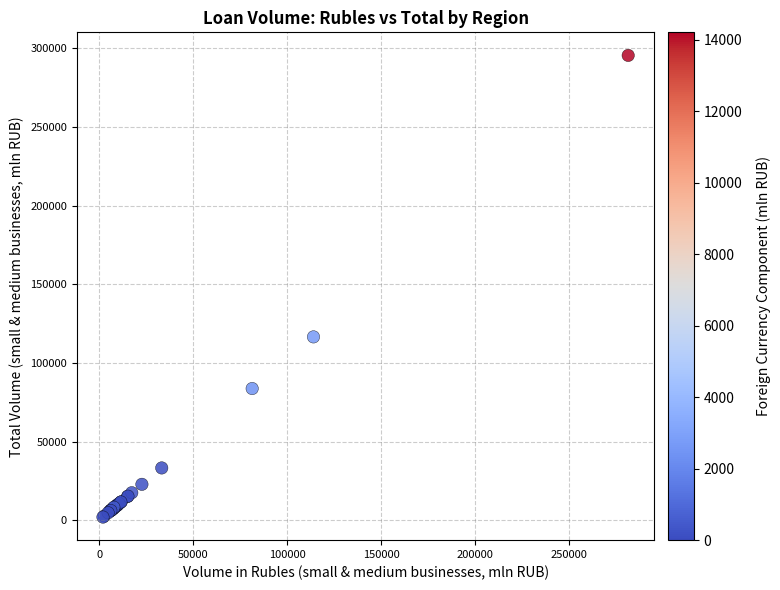

What Y value in the scatter plot is closest to 148743?

116570